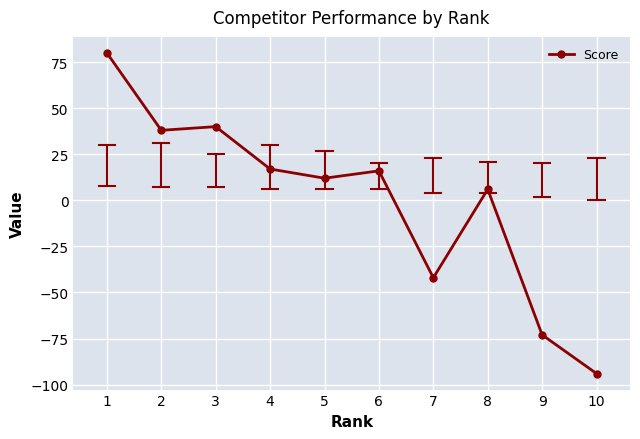

Reading left to right, extract all data points from this chart.

80	38	40	17	12	16	-42	6	-73	-94